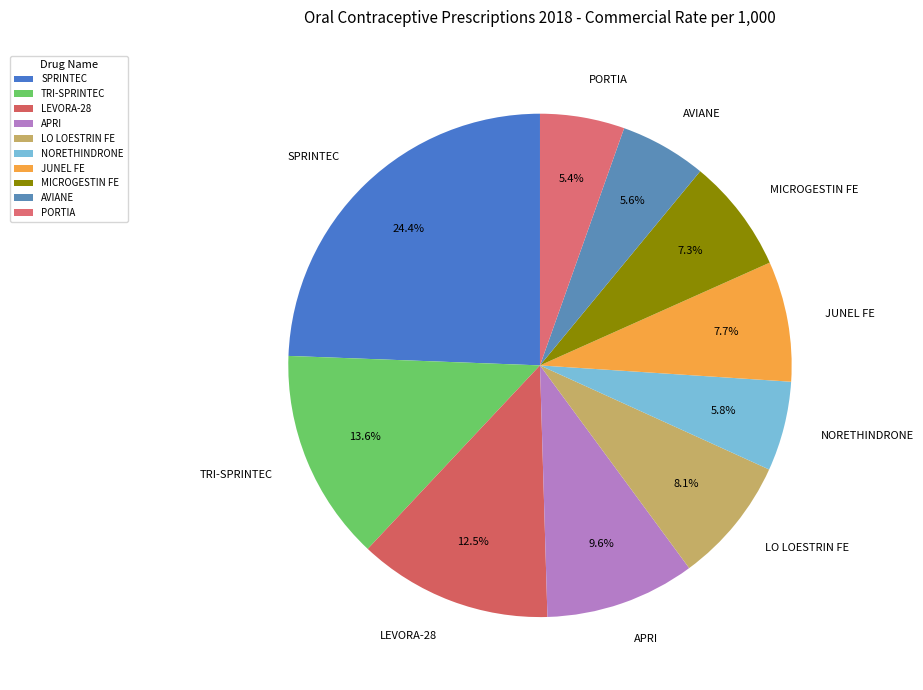

Which slice is the largest?

SPRINTEC